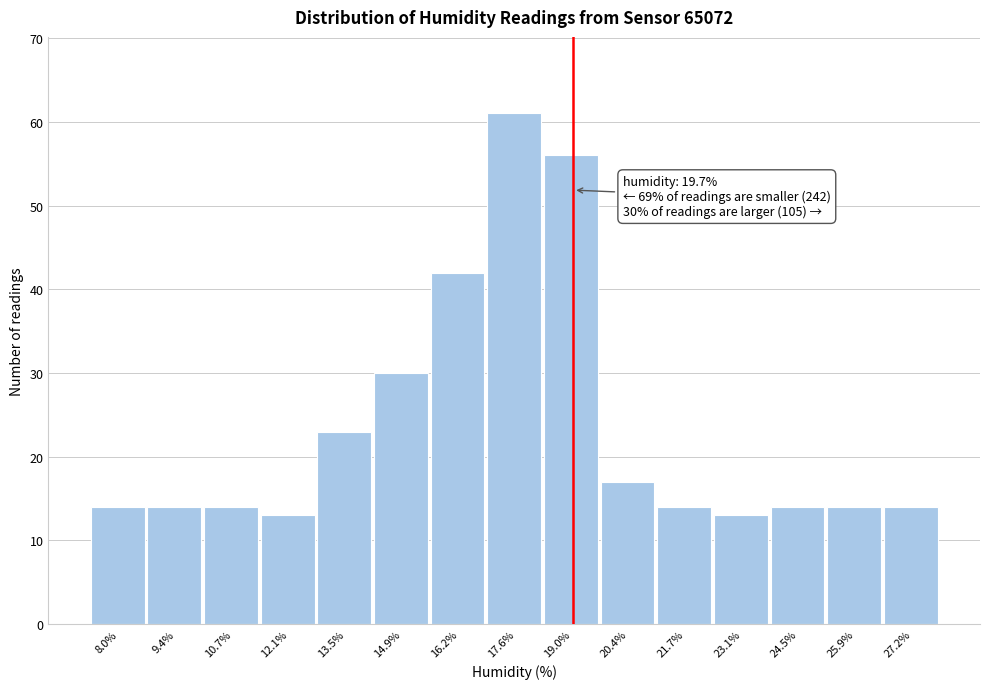

Reading right to left, transcribe all the data shown in this chart.

14	14	14	13	14	17	56	61	42	30	23	13	14	14	14